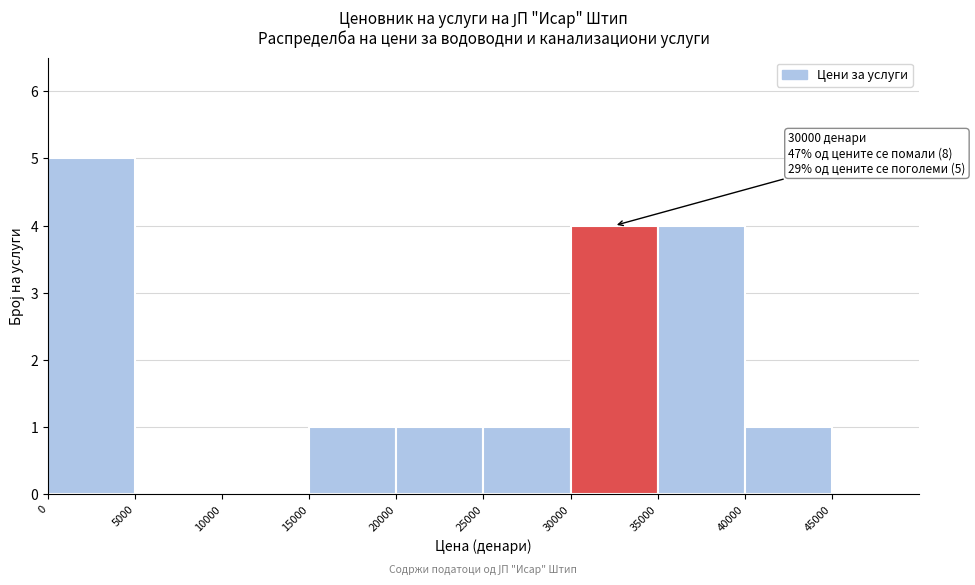

Over which range of the x-axis is the bar tallest?

0 to 5000